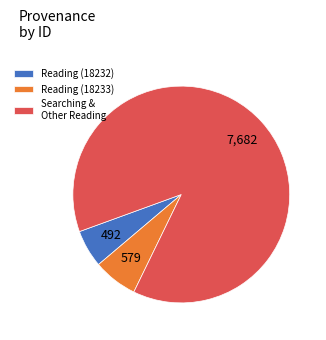

Between Reading (18233) and Searching & Other Reading, which is larger?

Searching & Other Reading